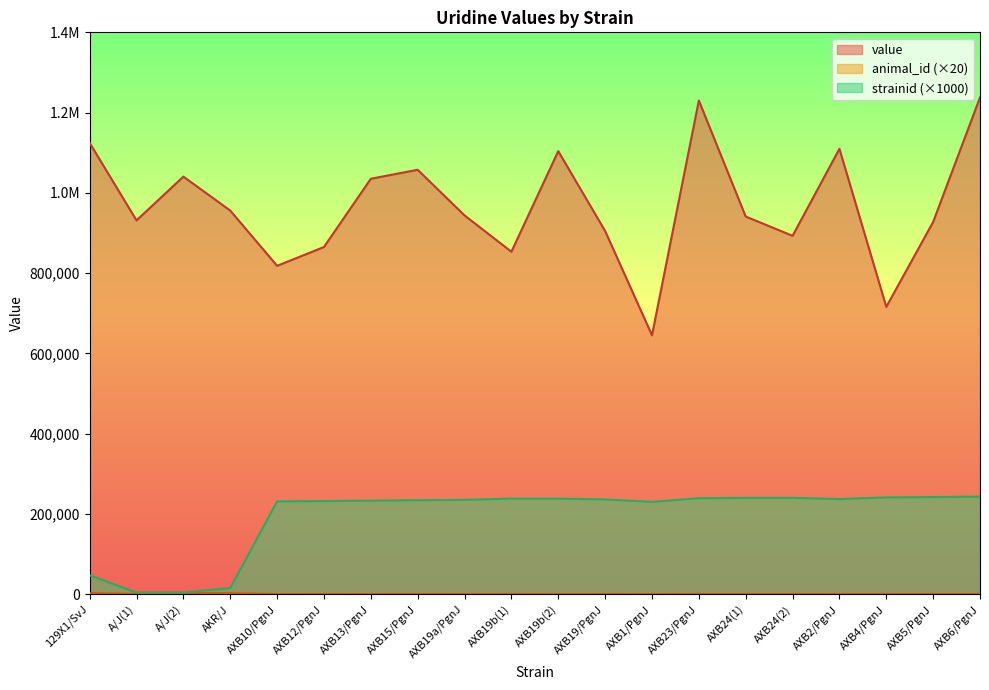

The value of strainid at 129X1/SvJ is 47000.0. True or false?

True